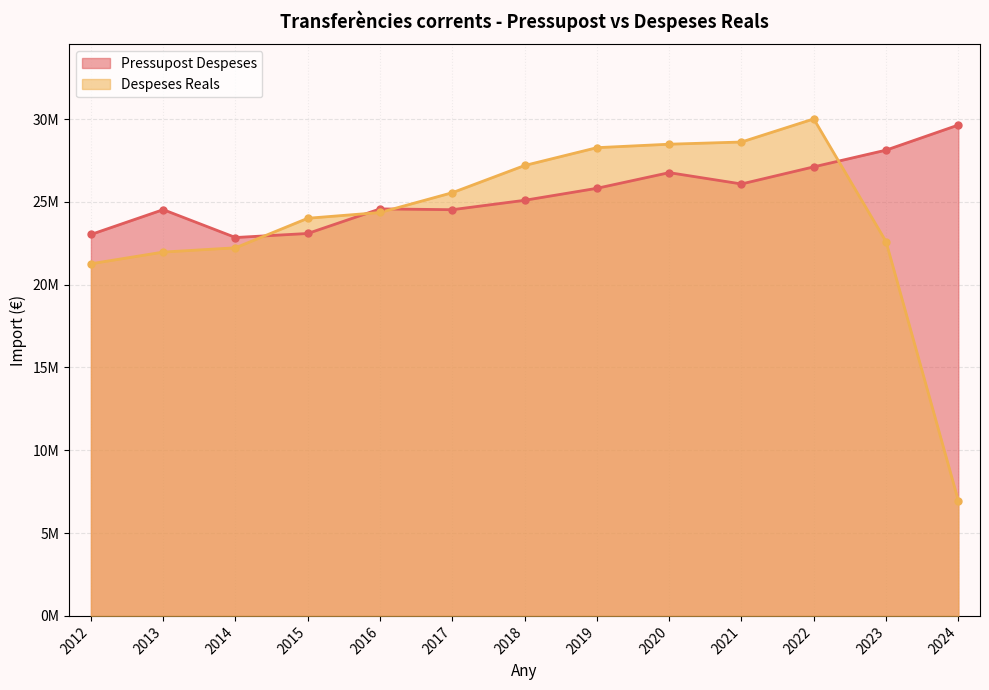

What is the sum of the Pressupost Despeses values at 2018 and 2012?

48127363.0